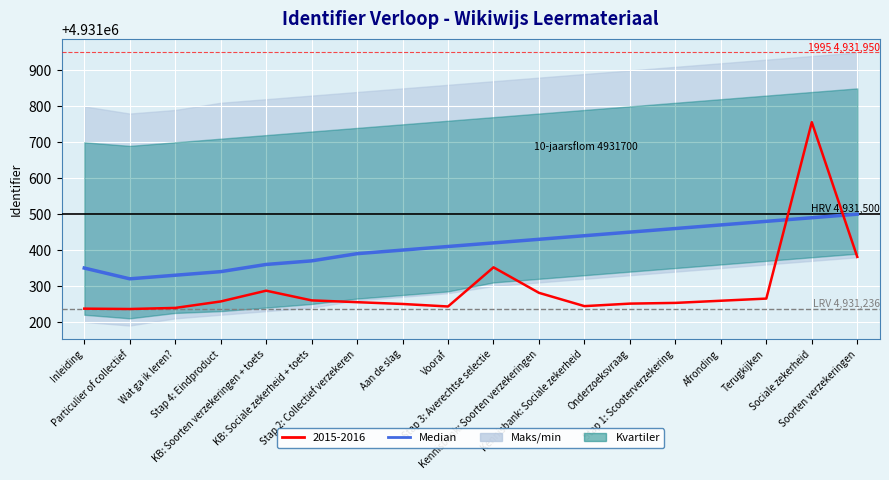

At which category does the chart reach its peak across all series?

Soorten verzekeringen